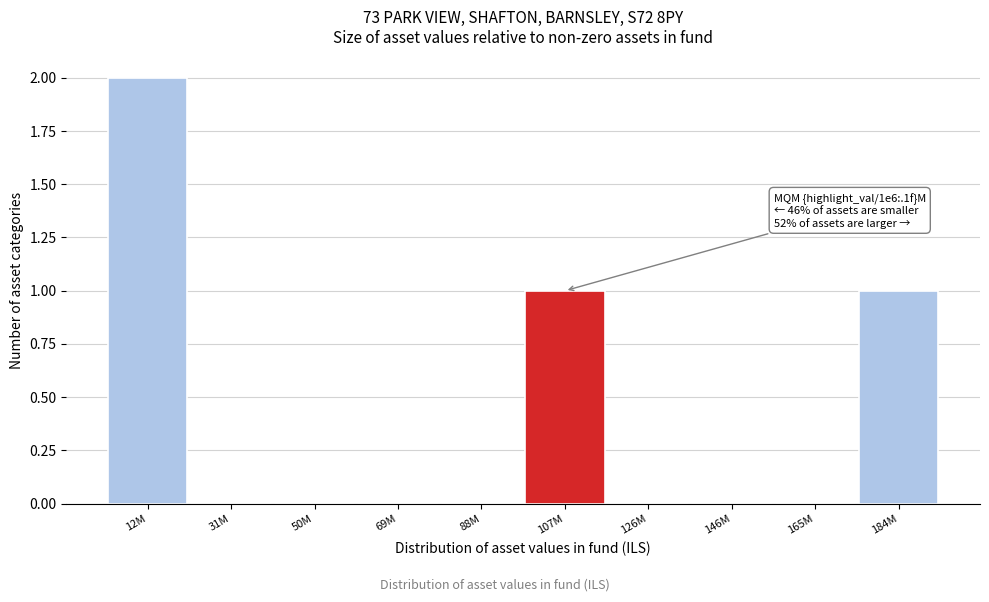

Which has a higher value, 107M or 165M?

107M